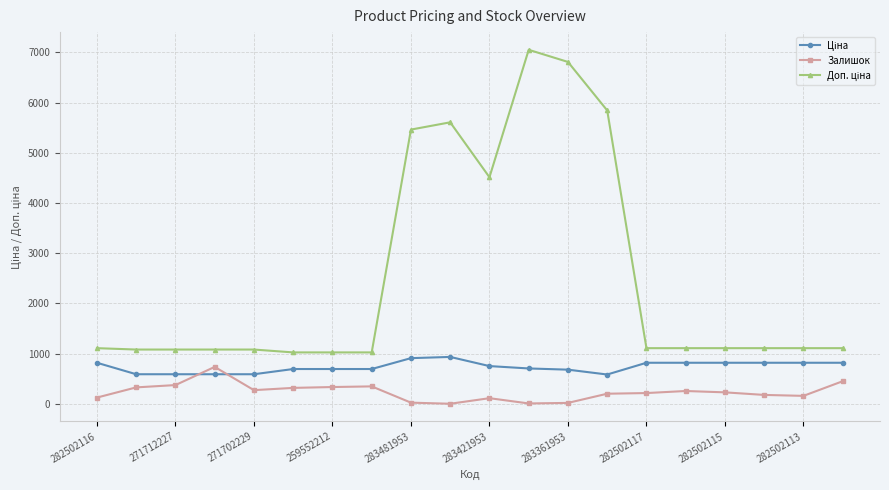

How many lines are shown in the chart?

3